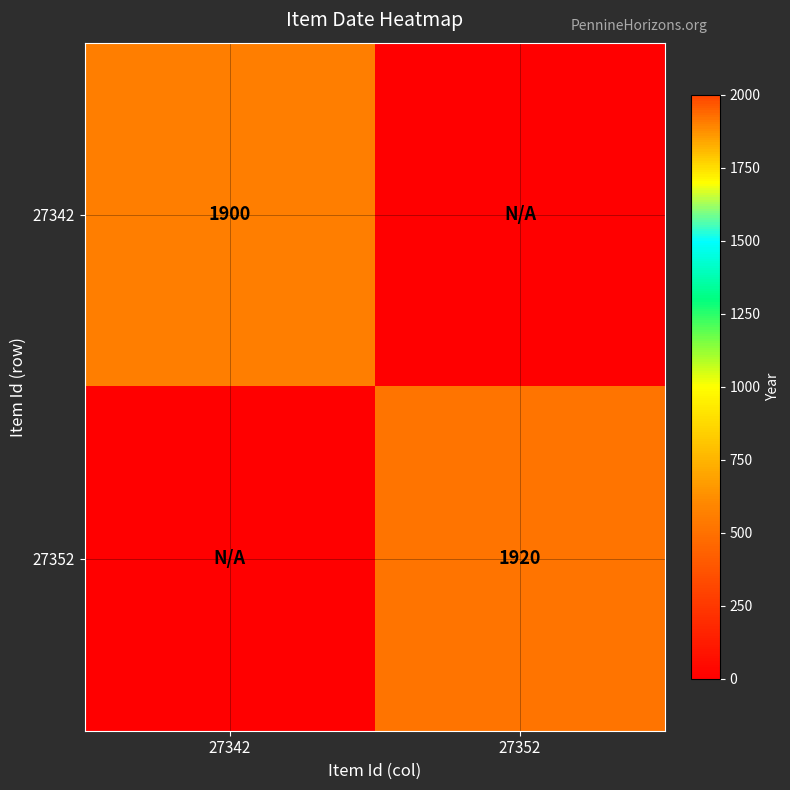

Is it true that 27352 equals 3330 at 27352?

False